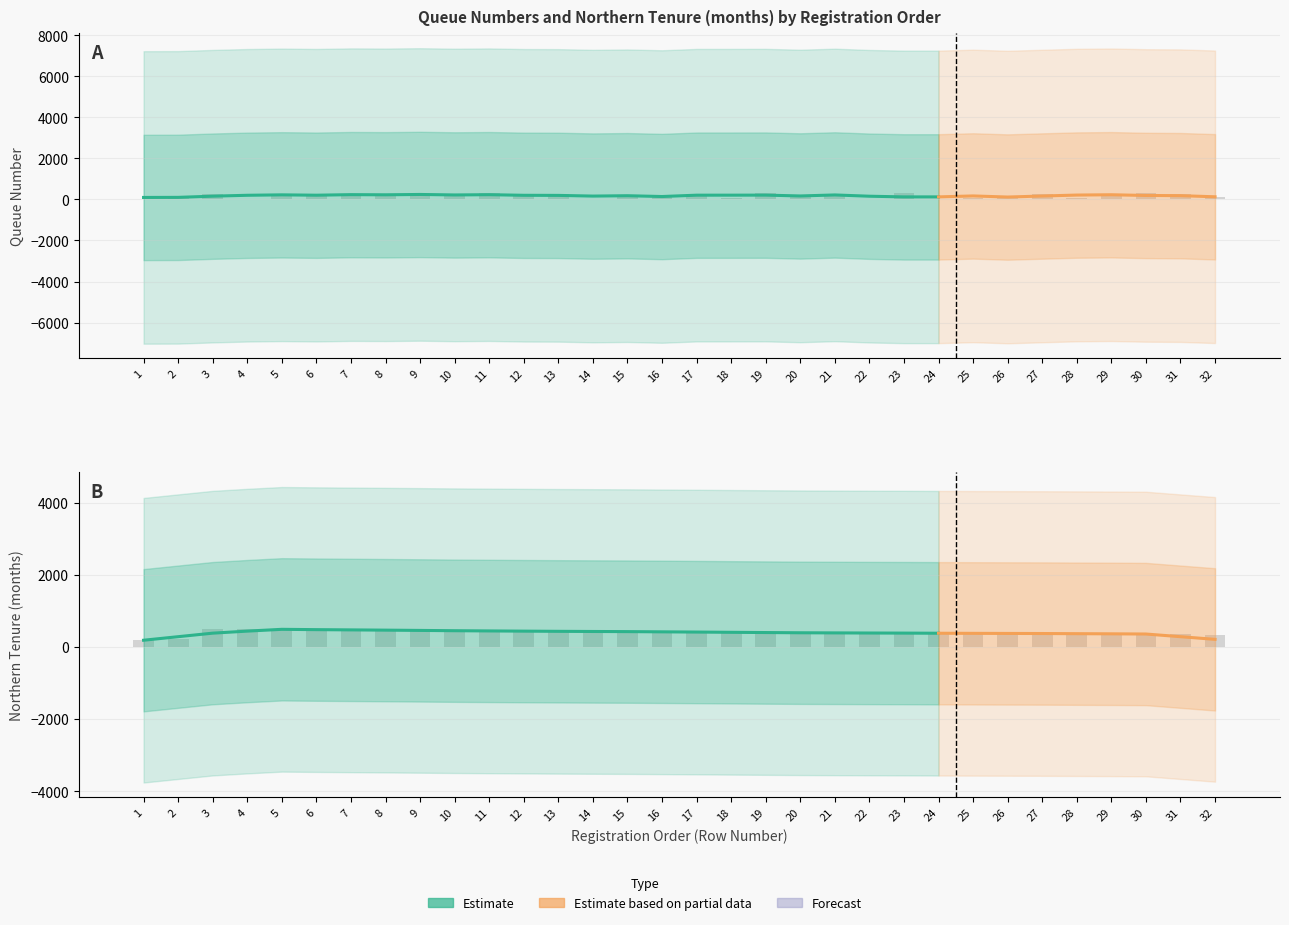

At which label is Queue Number closest to 172?

21